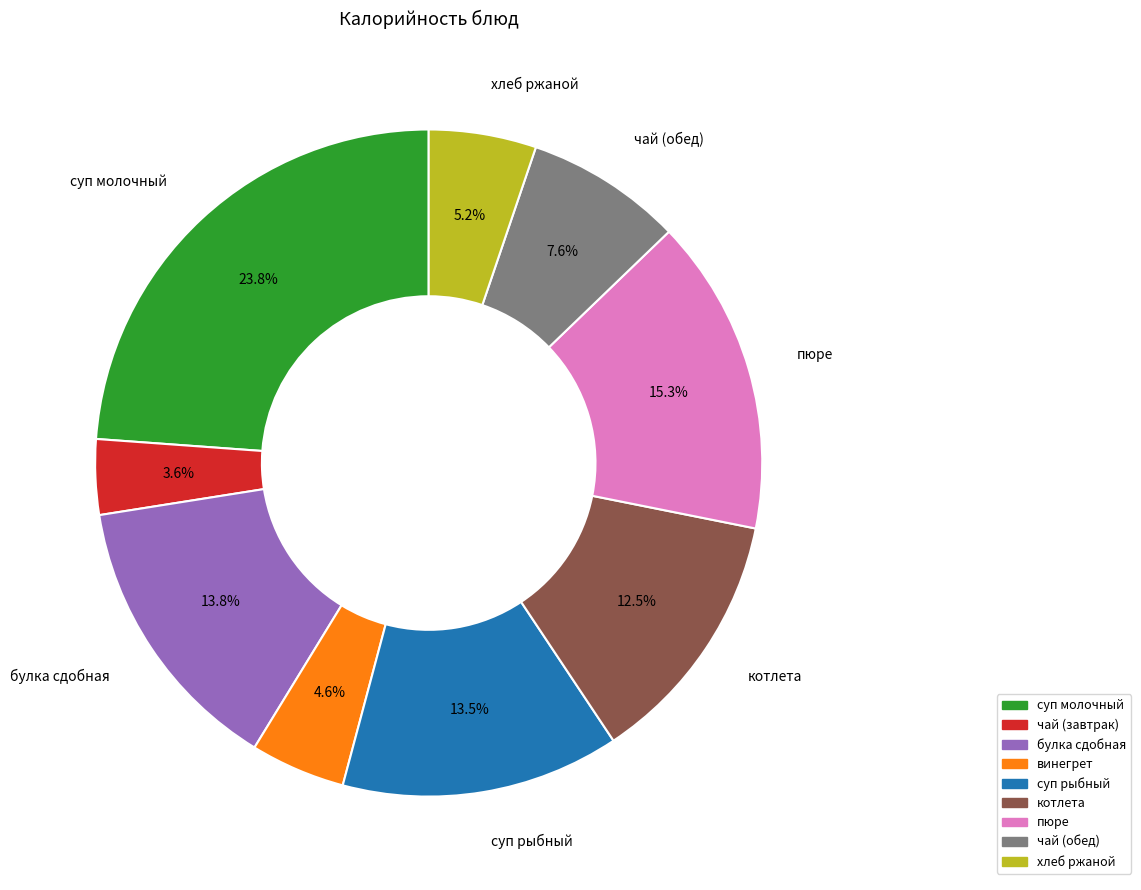

Between суп рыбный and винегрет, which is larger?

суп рыбный